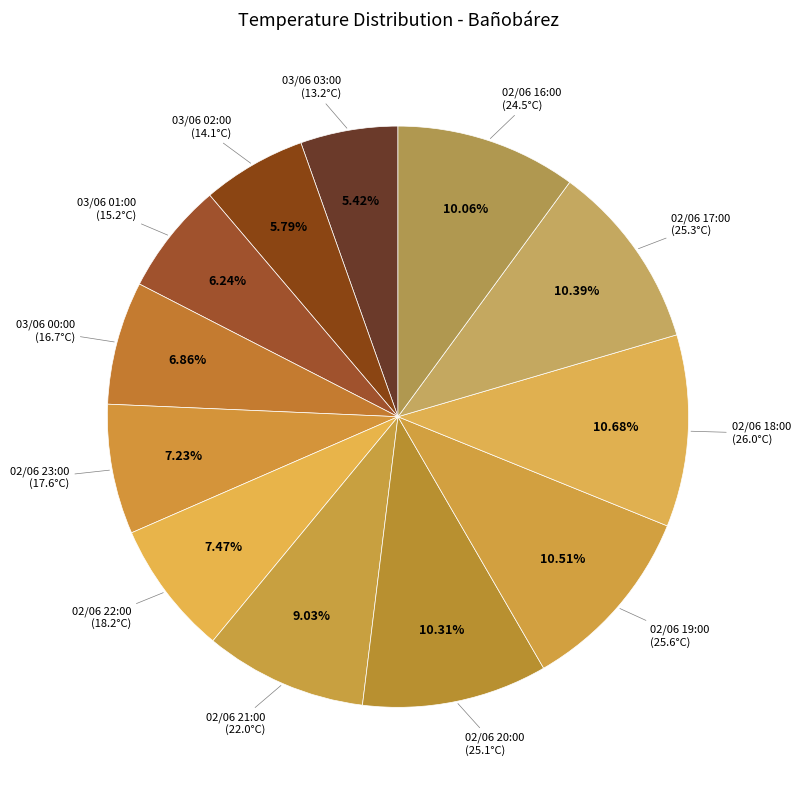

What portion of the pie excludes 02/06 22:00?

92.5%